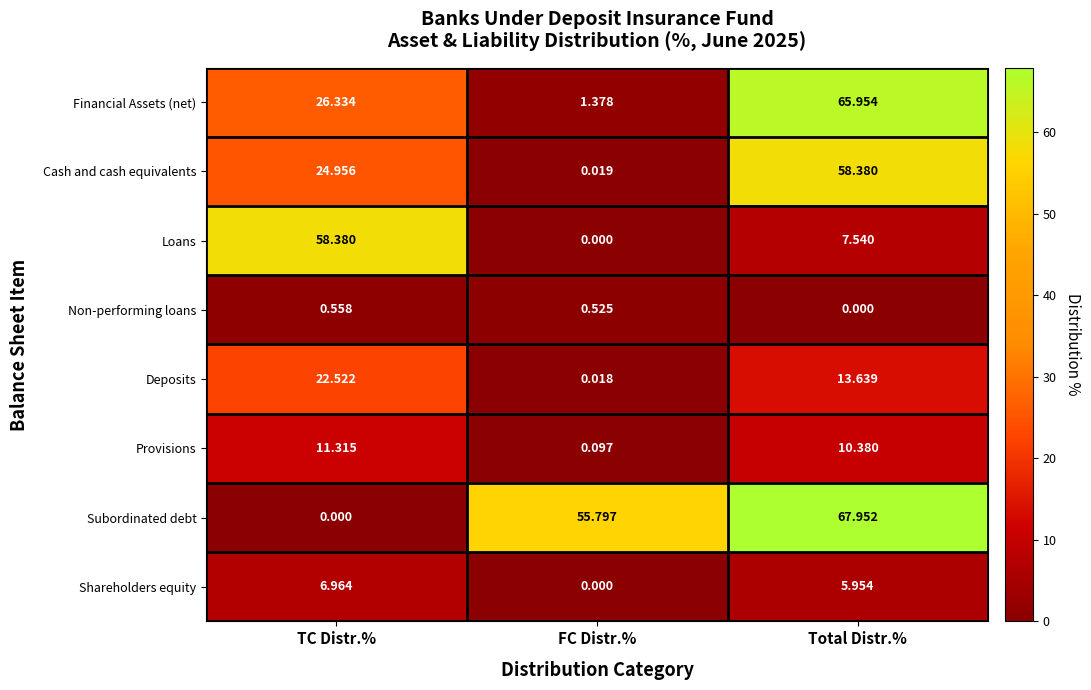

Which series changed the most between TC Distr.% and Total Distr.%?

Subordinated debt